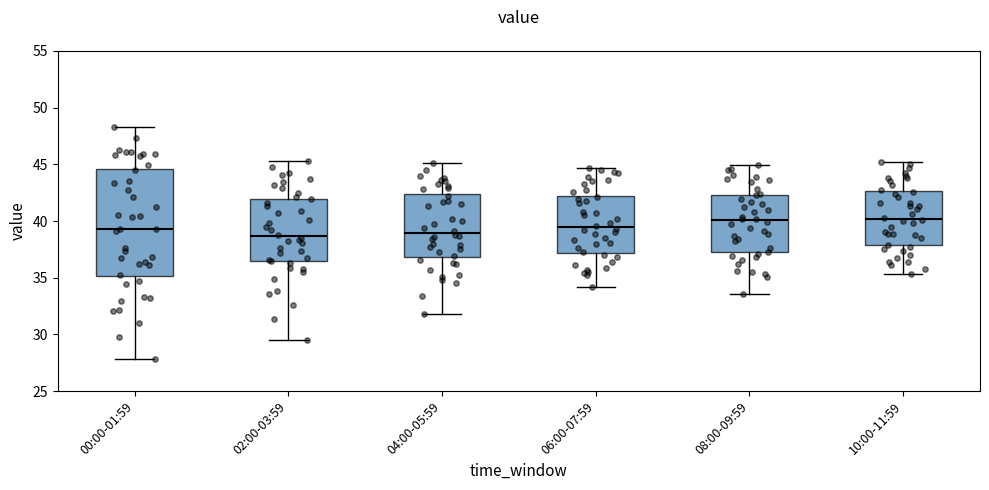

Reading left to right, read every box against the y-axis: the position of its median line, the range the box covers, and the ends of its whiskers. The values are not printed on the chart, so give them approximately, as read against the axis.

00:00-01:59: median 39.5, box 35.0 to 44.5, whiskers 28.0 to 48.5
02:00-03:59: median 38.5, box 36.5 to 42.0, whiskers 29.5 to 45.5
04:00-05:59: median 39.0, box 37.0 to 42.5, whiskers 32.0 to 45.0
06:00-07:59: median 39.5, box 37.0 to 42.0, whiskers 34.0 to 44.5
08:00-09:59: median 40.0, box 37.5 to 42.5, whiskers 33.5 to 45.0
10:00-11:59: median 40.0, box 38.0 to 42.5, whiskers 35.5 to 45.0